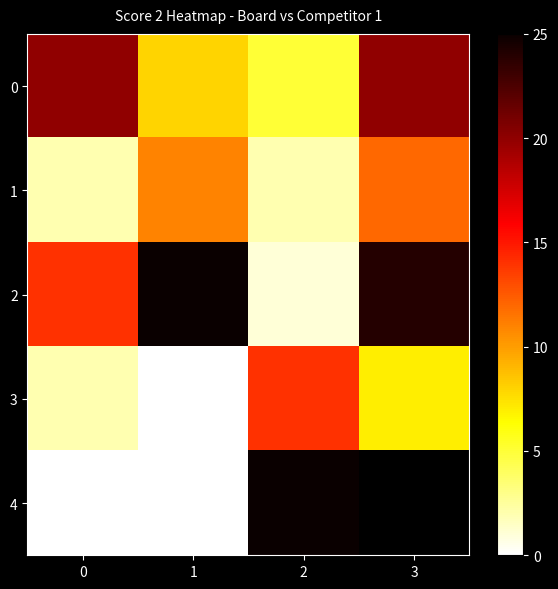

What is the highest value of the 0 series?

20.0